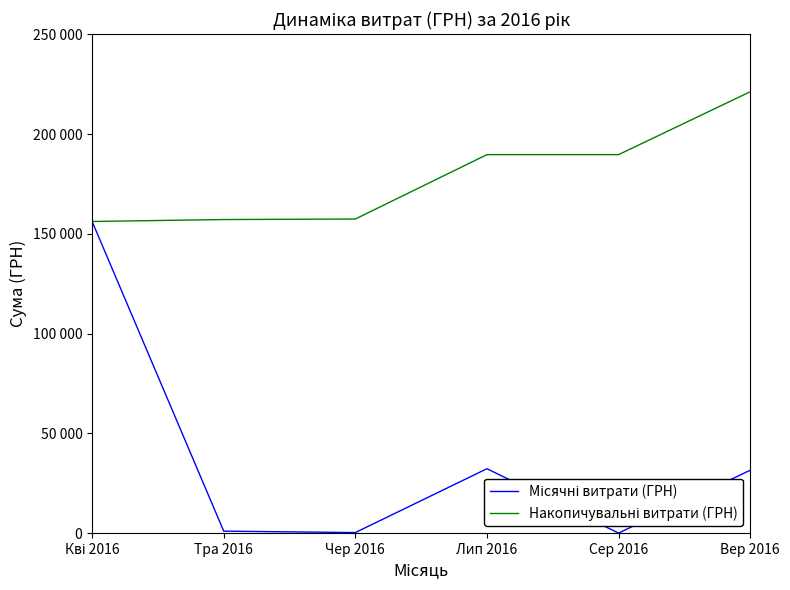

Is this an area chart (filled region under the line)?

No